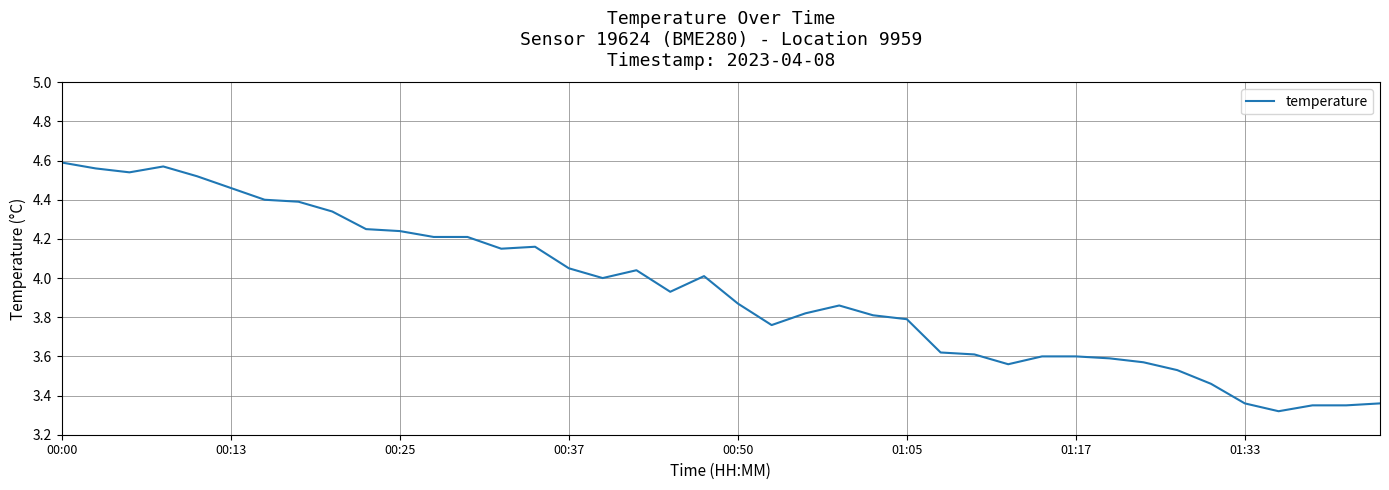

What is the difference between the maximum and minimum values?

1.3